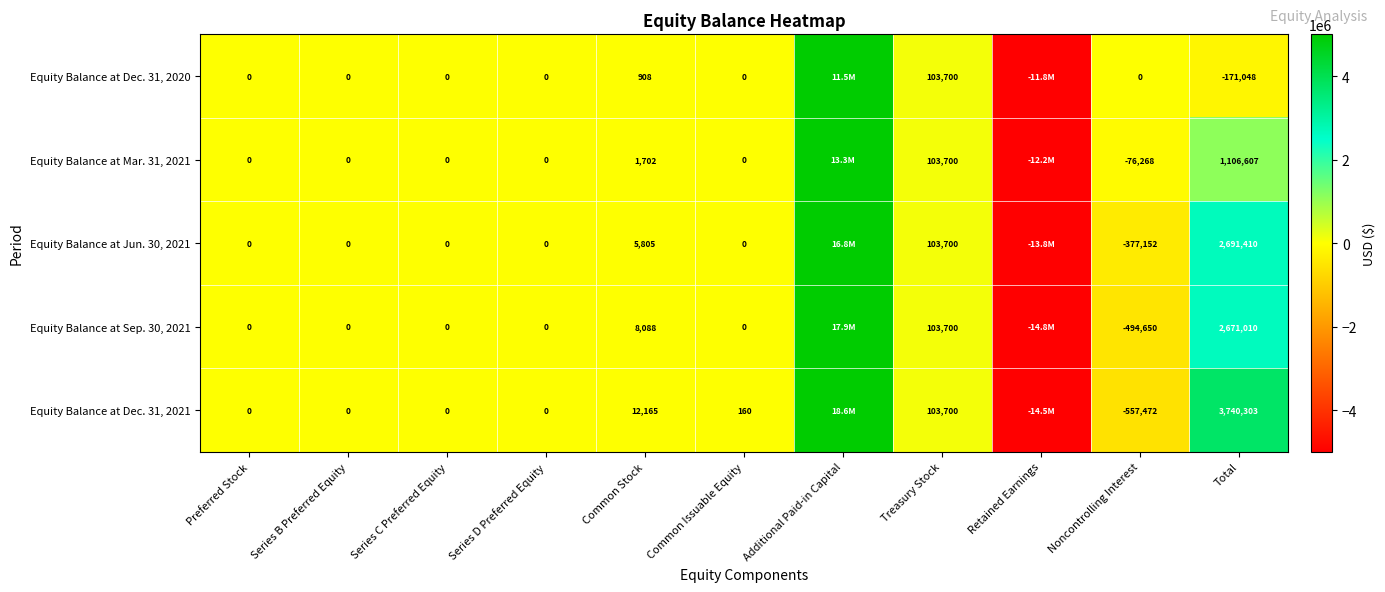

Is the value of Equity Balance at Jun. 30, 2021 at Series B Preferred Equity greater than the value of Equity Balance at Mar. 31, 2021 at Total?

No